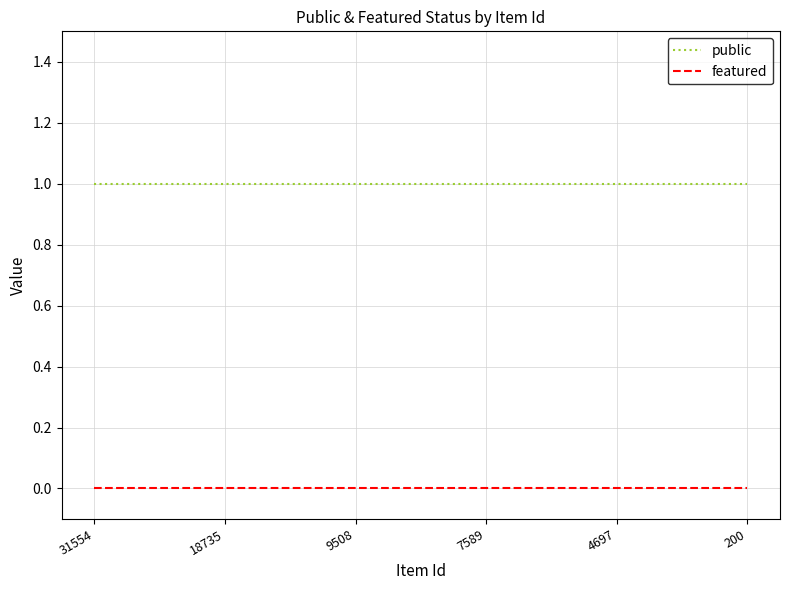

What is the difference between the highest and lowest values at 200?

1